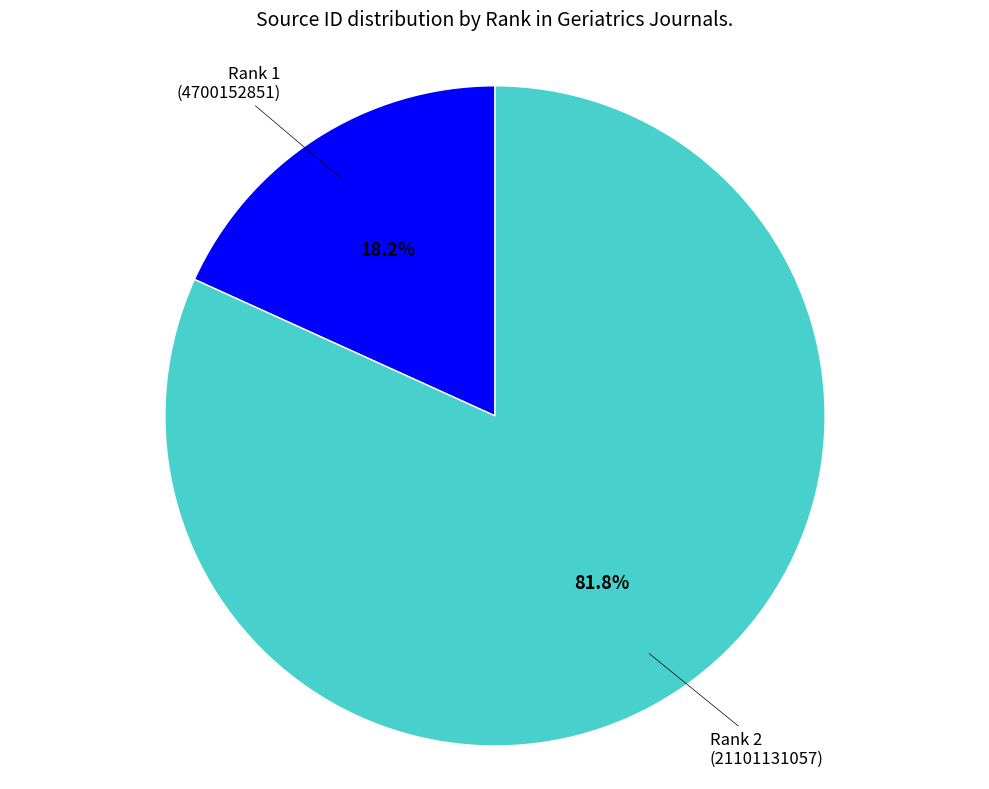

Is there any slice that represents more than half of the pie?

Yes